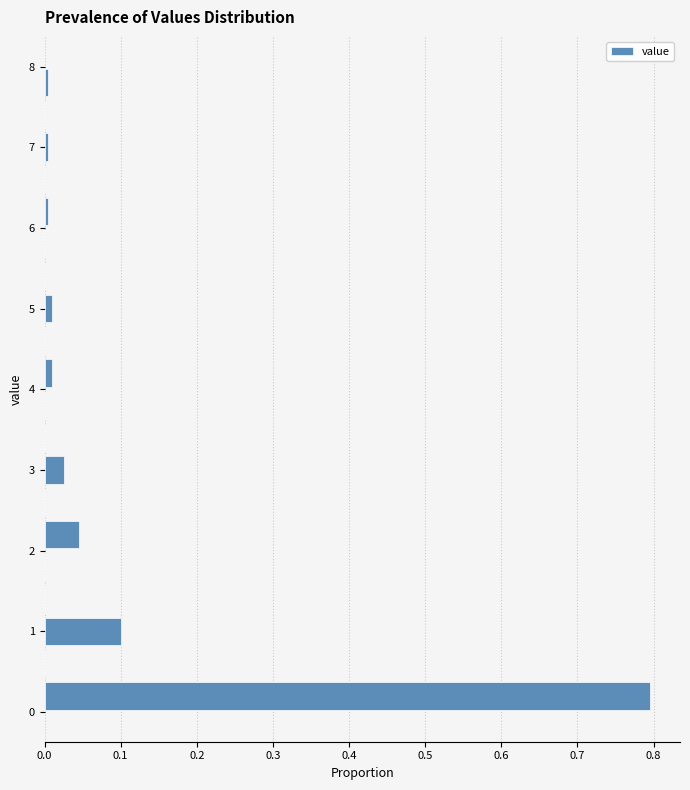

How long is the bar that spans 4.8 to 5.2 on the y-axis? The values are not printed on the chart, so give them approximately, as read against the axis.

0.01